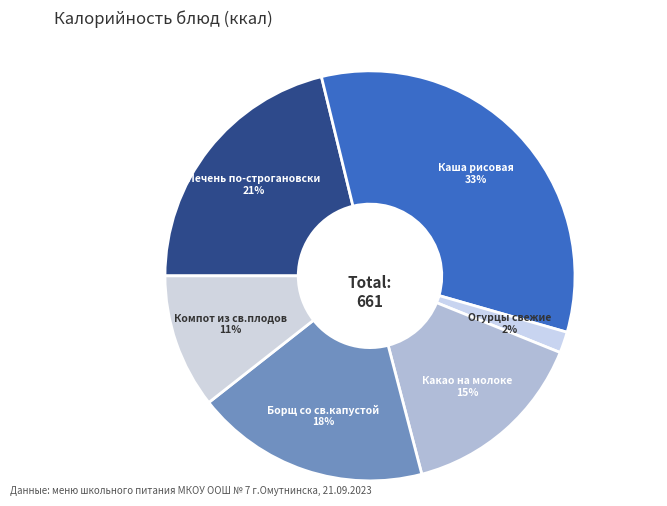

Count the number of slices in the pie.

6